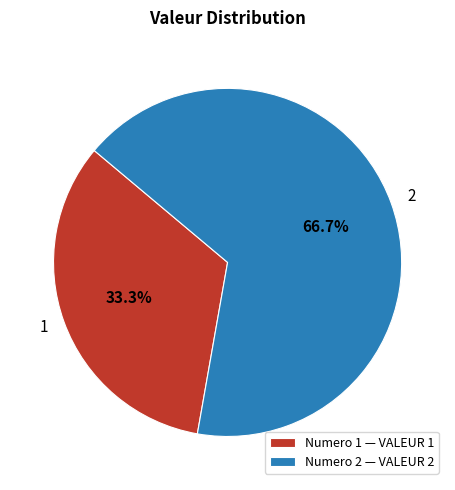

Which slice represents more than half of the pie?

2